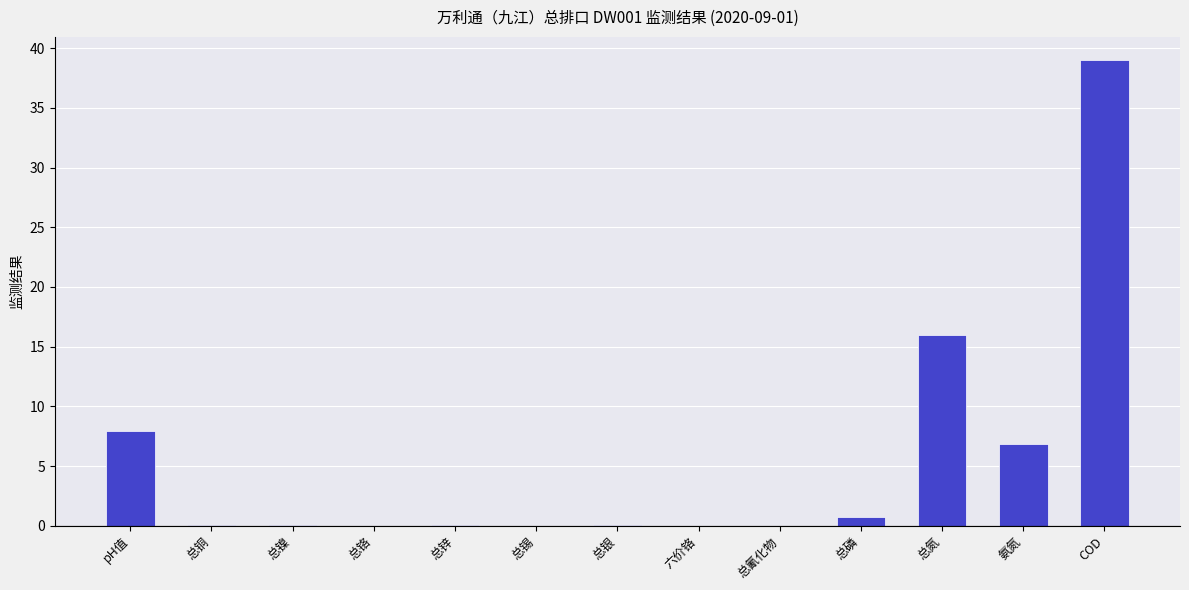

What is the change in value from pH值 to 氨氮?

-1.1